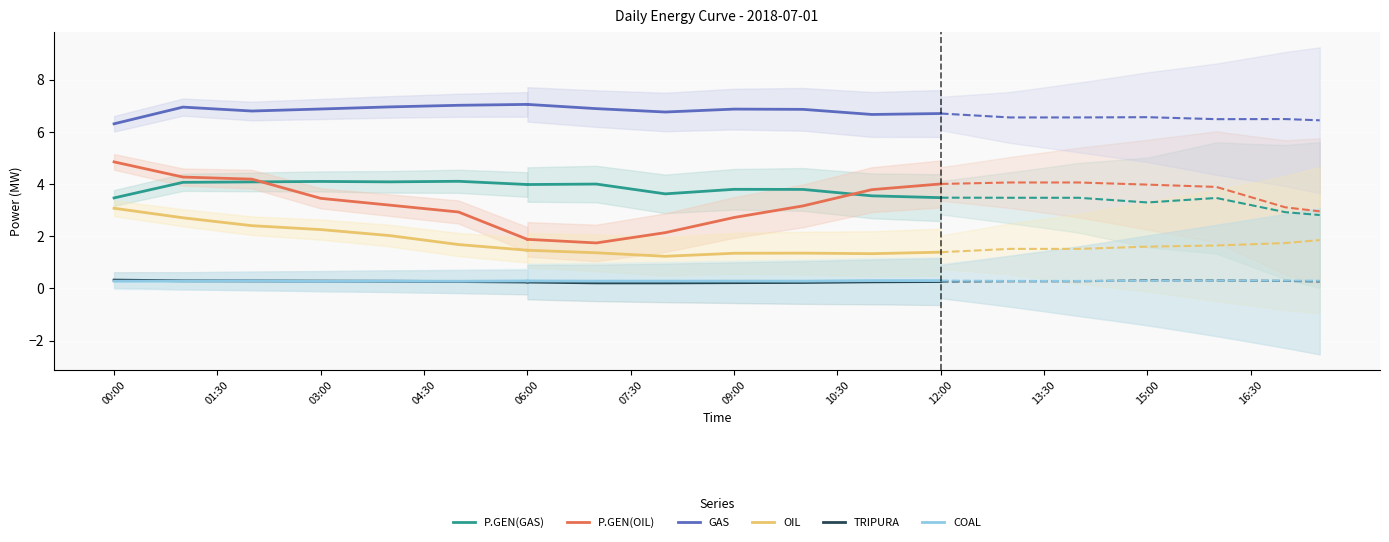

Is the value of TRIPURA at 04:30 greater than the value of COAL at 16:30?

Yes